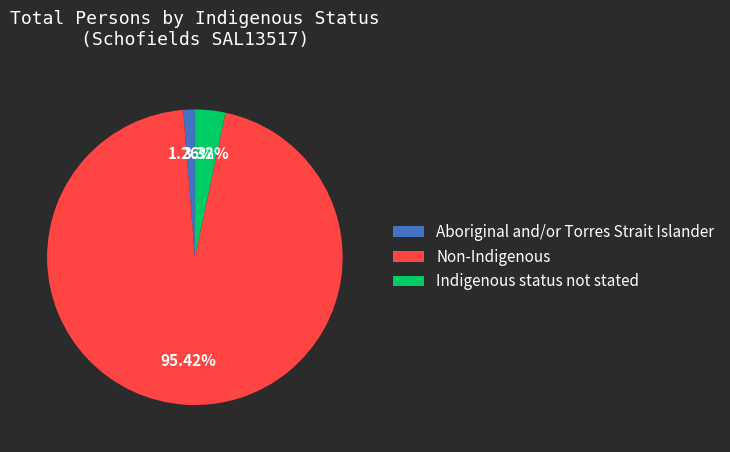

What percentage is the Indigenous status not stated slice, to the nearest percent?

3%